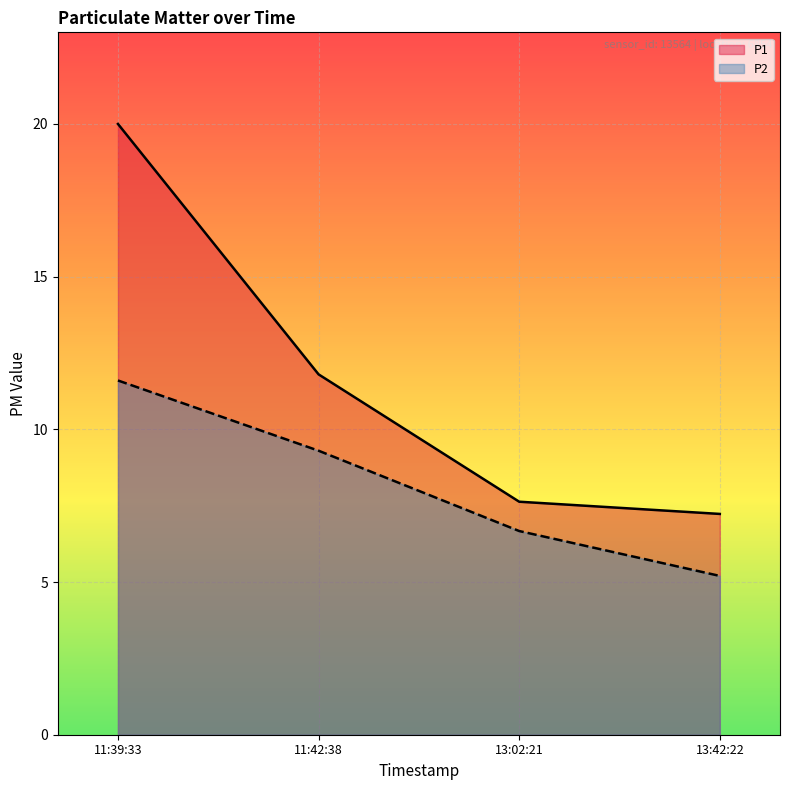

List the series in order of their peak value, lowest first.

P2, P1